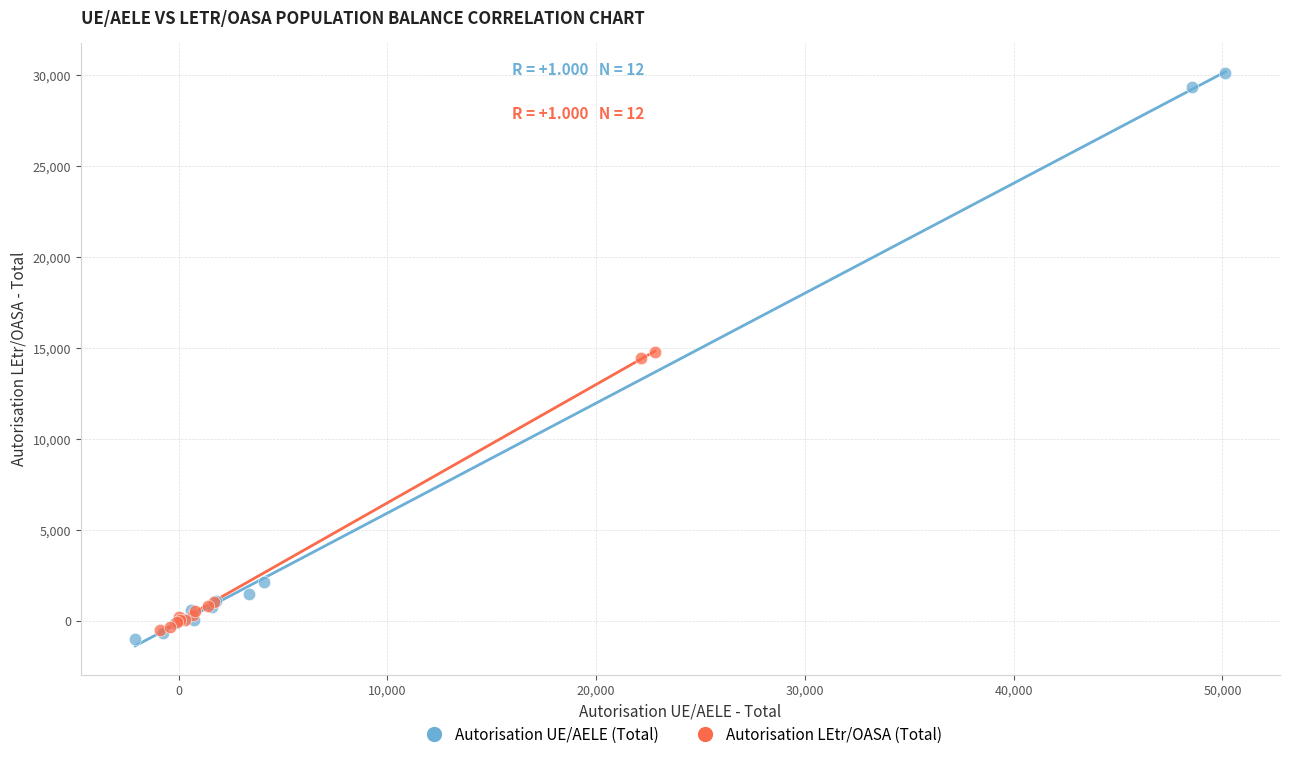

Which series reaches the maximum Y coordinate?

Autorisation UE/AELE (Total)